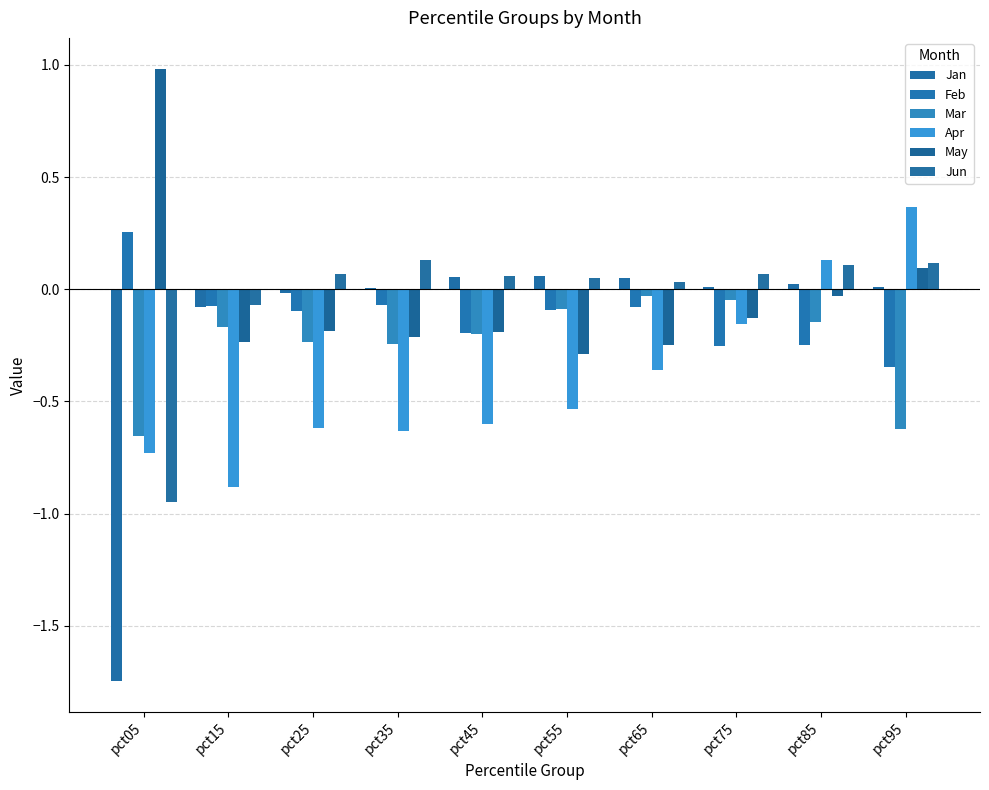

Is the value of Apr at pct75 greater than the value of Jan at pct45?

No